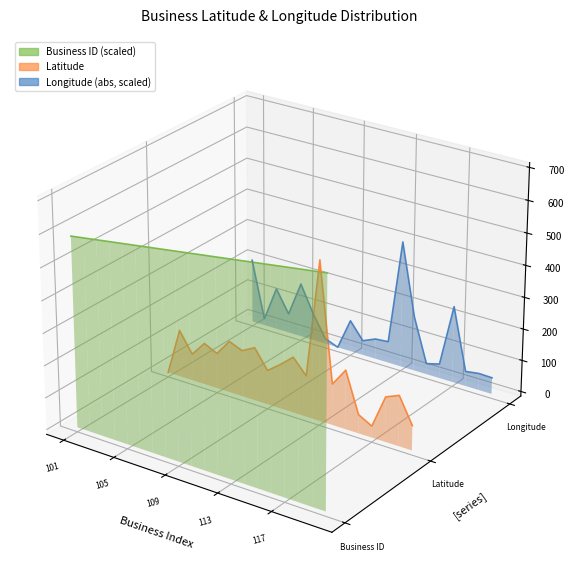

Which series has the widest spread of values?

Latitude